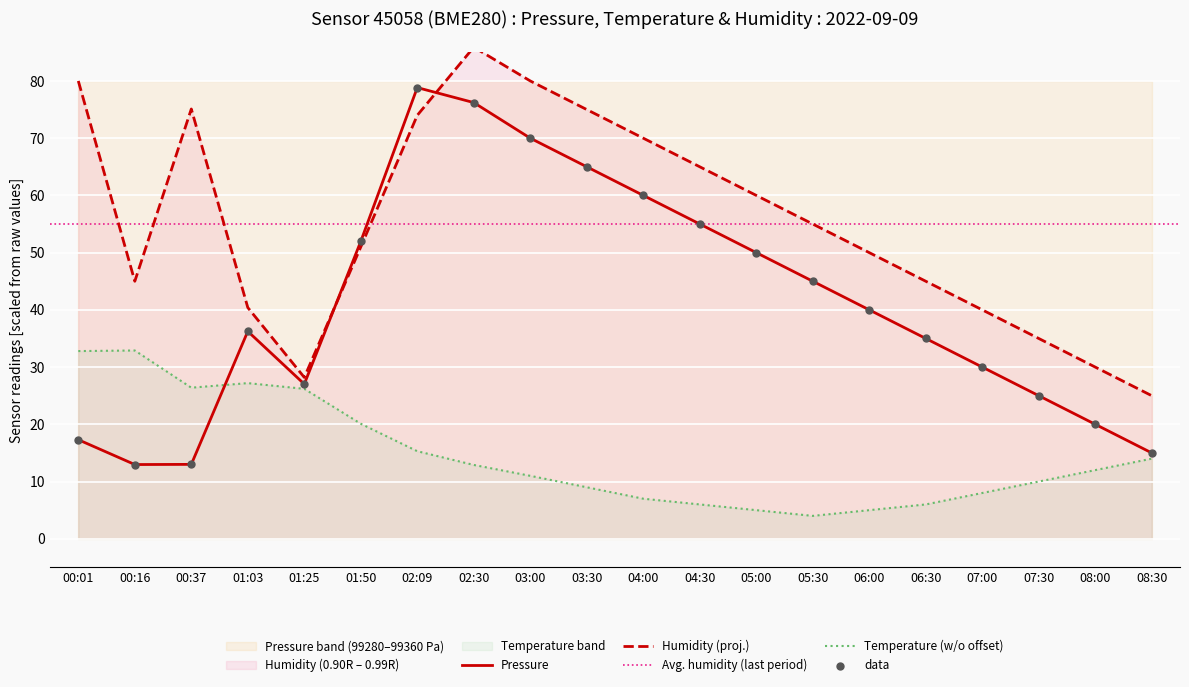

What is the total value across all series at 00:16?

90.9